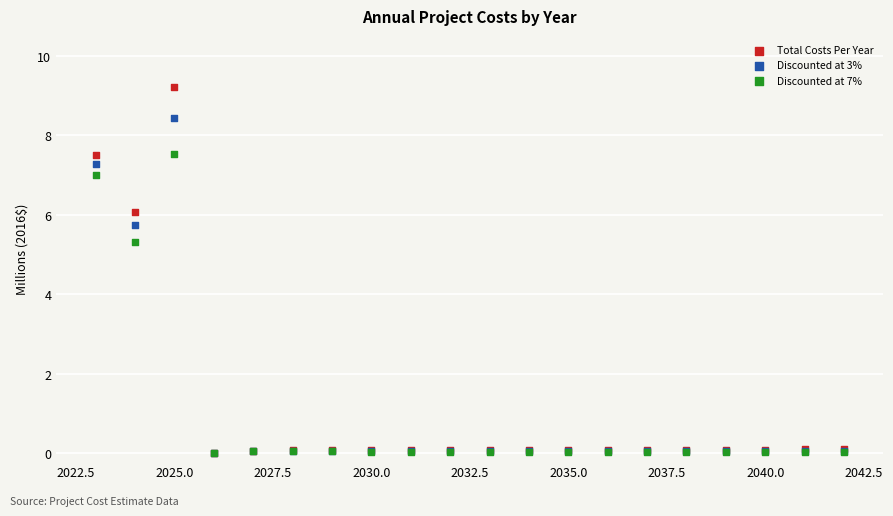

Across all series, what Y value is closest to 4?

5.3